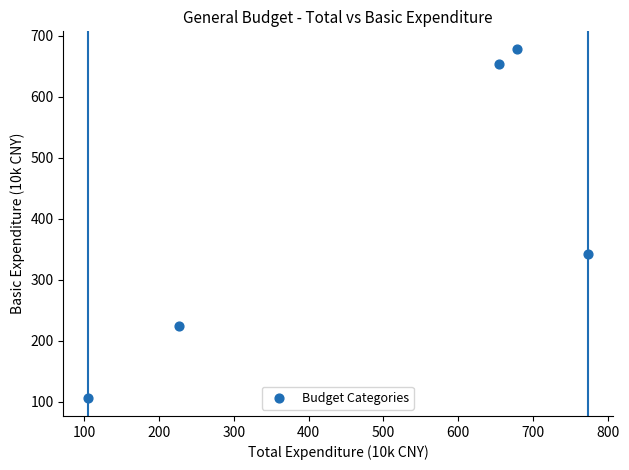

What Y value in the scatter plot is closest to 392?

342.2